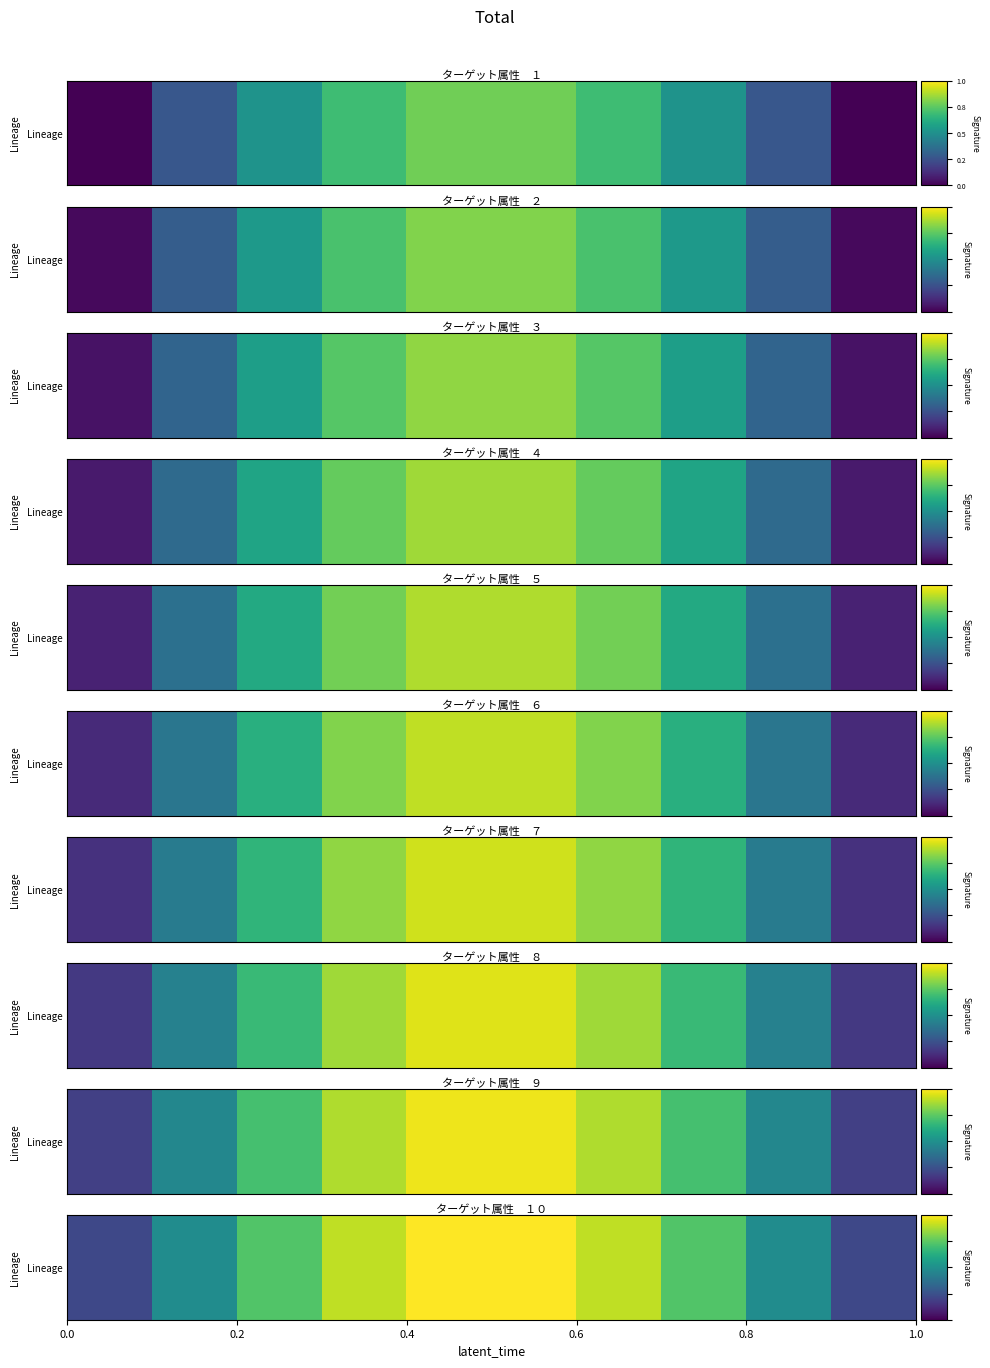

True or false: the data shows 0.4 at 0.4.

False